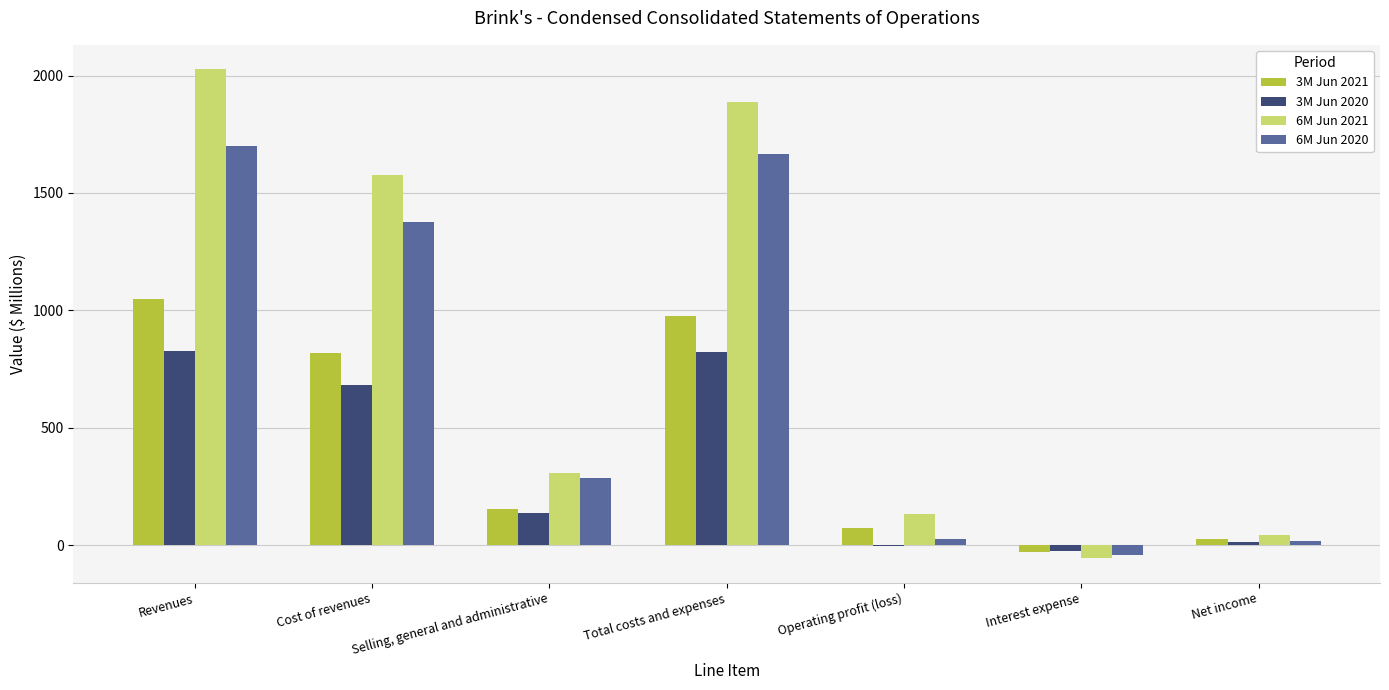

Which label corresponds to the largest value in the chart?

Revenues